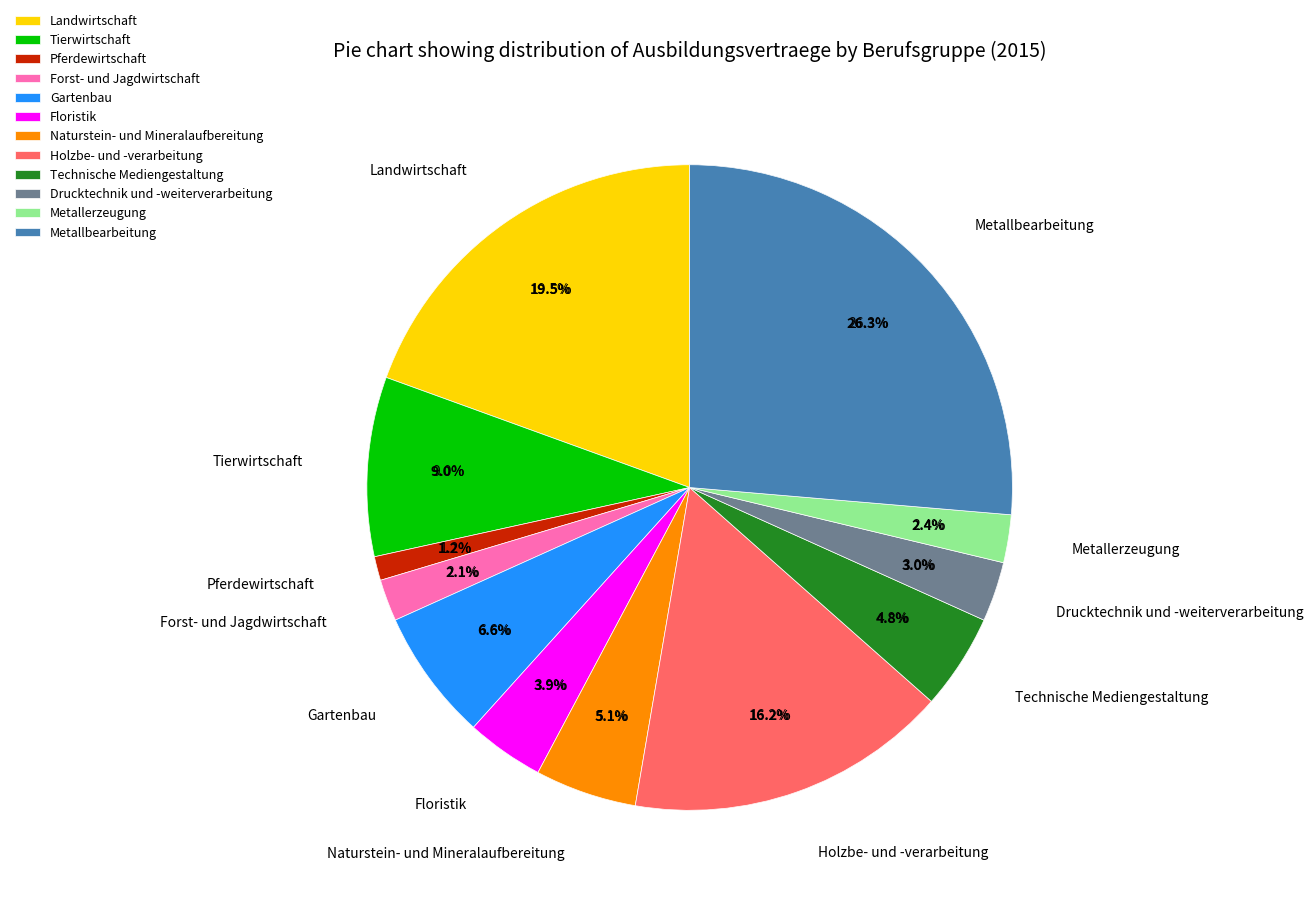

To the nearest percent, what is the difference between the Pferdewirtschaft and Forst- und Jagdwirtschaft slice percentages?

1%